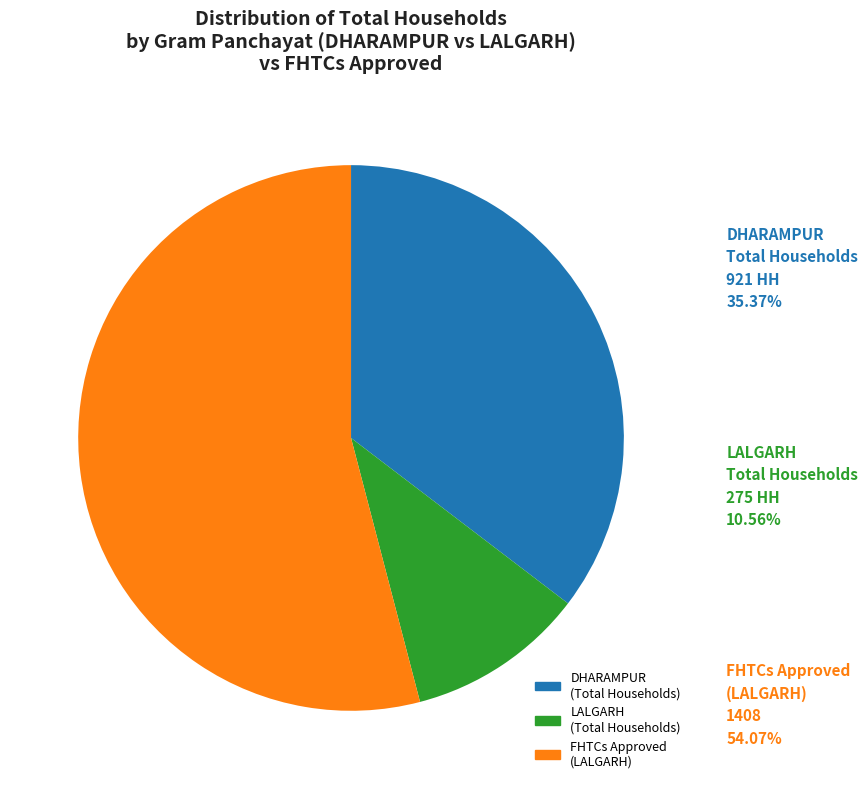

Does any single category account for the majority?

Yes